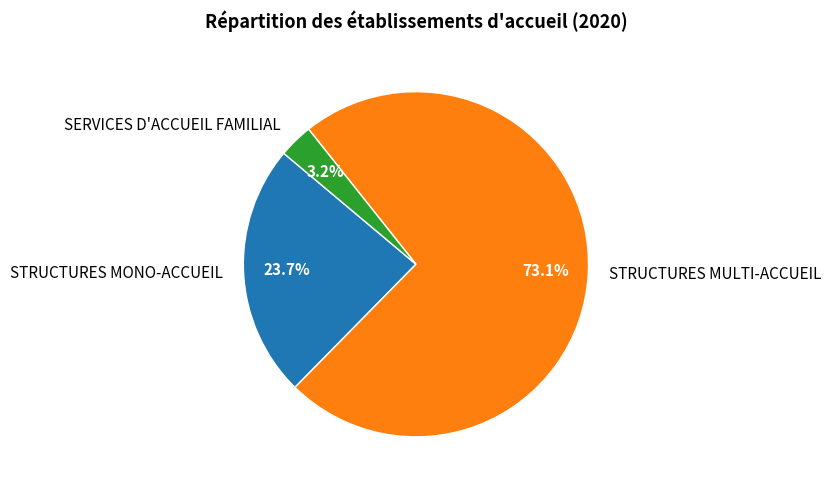

Approximately how many times larger is the value at SERVICES D'ACCUEIL FAMILIAL compared to STRUCTURES MONO-ACCUEIL?

0.1